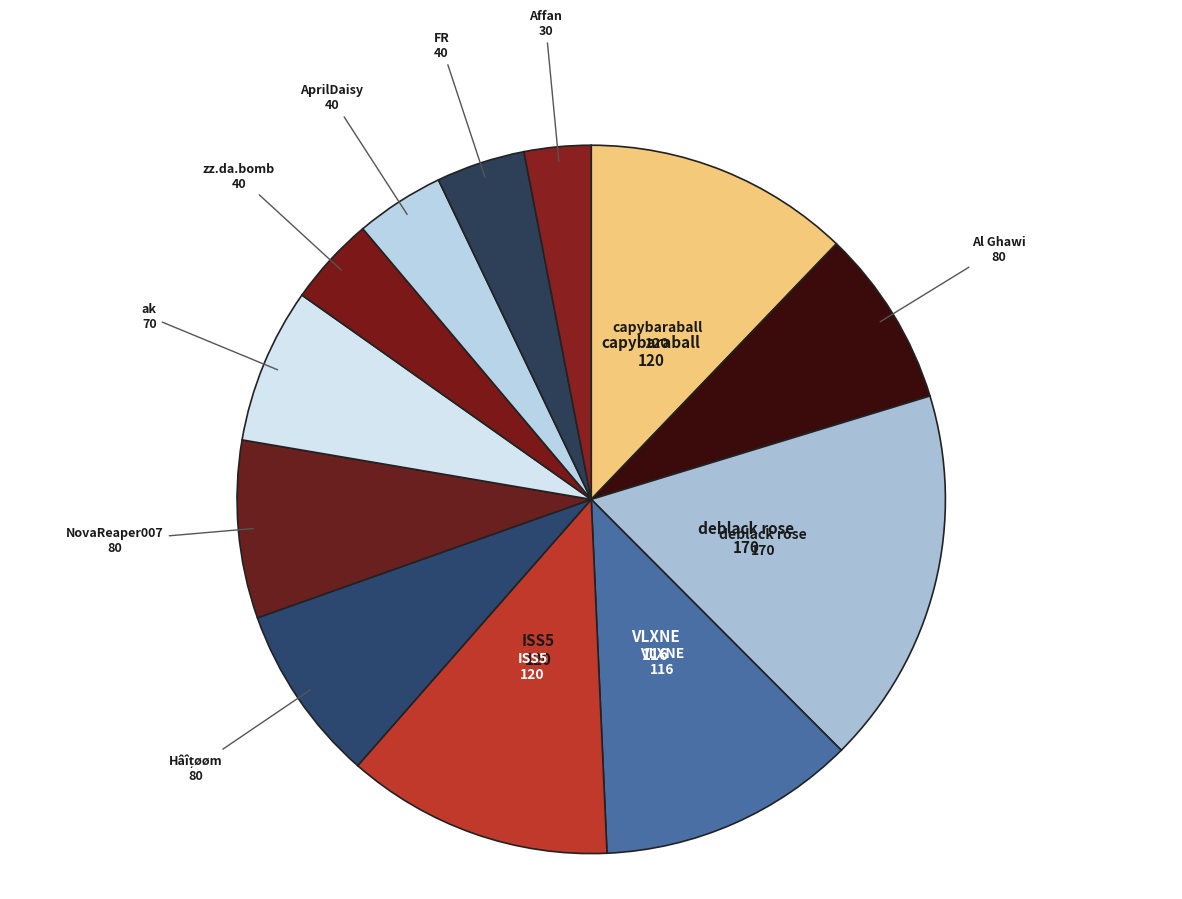

How many slices are in this pie chart?

12